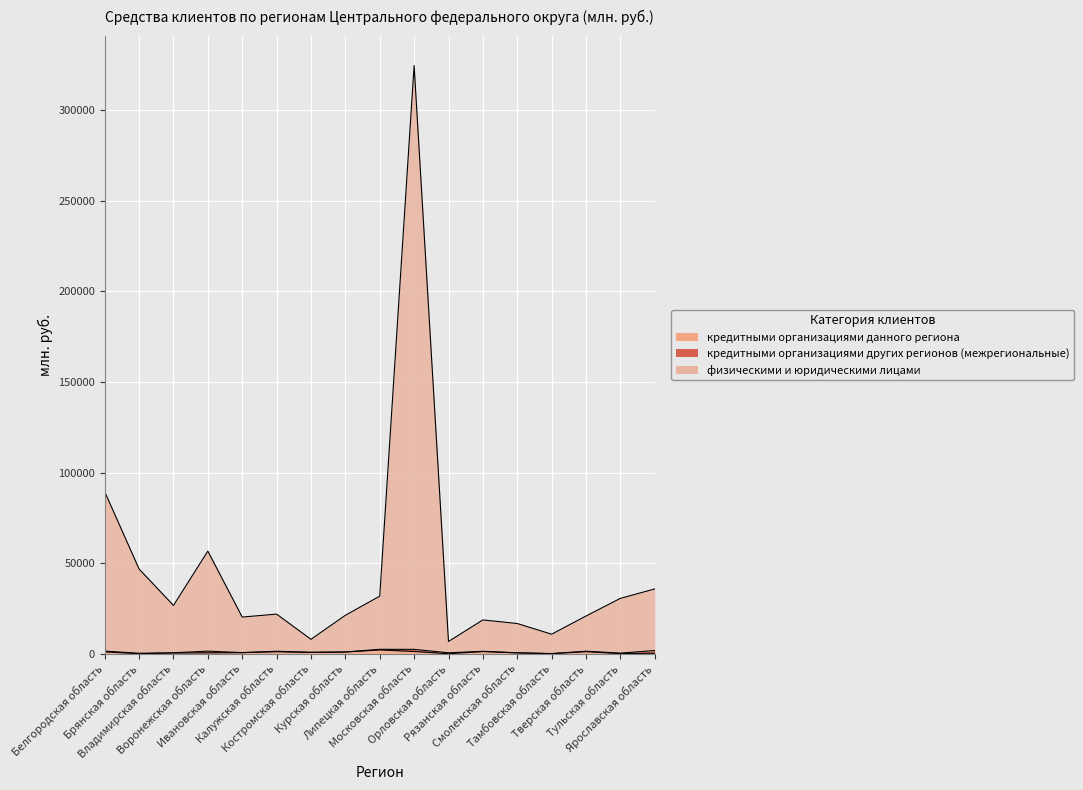

What is the sum of the кредитными организациями данного региона values at Смоленская область and Тверская область?

1595